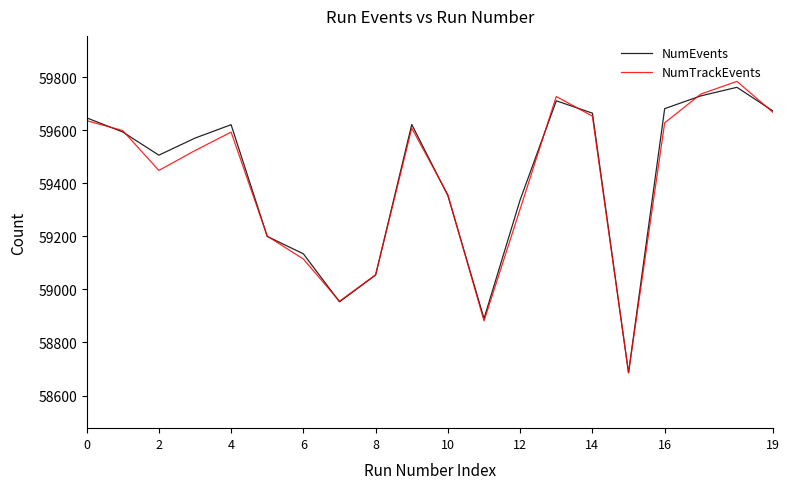

List the series in order of their overall mean, lowest first.

NumTrackEvents, NumEvents